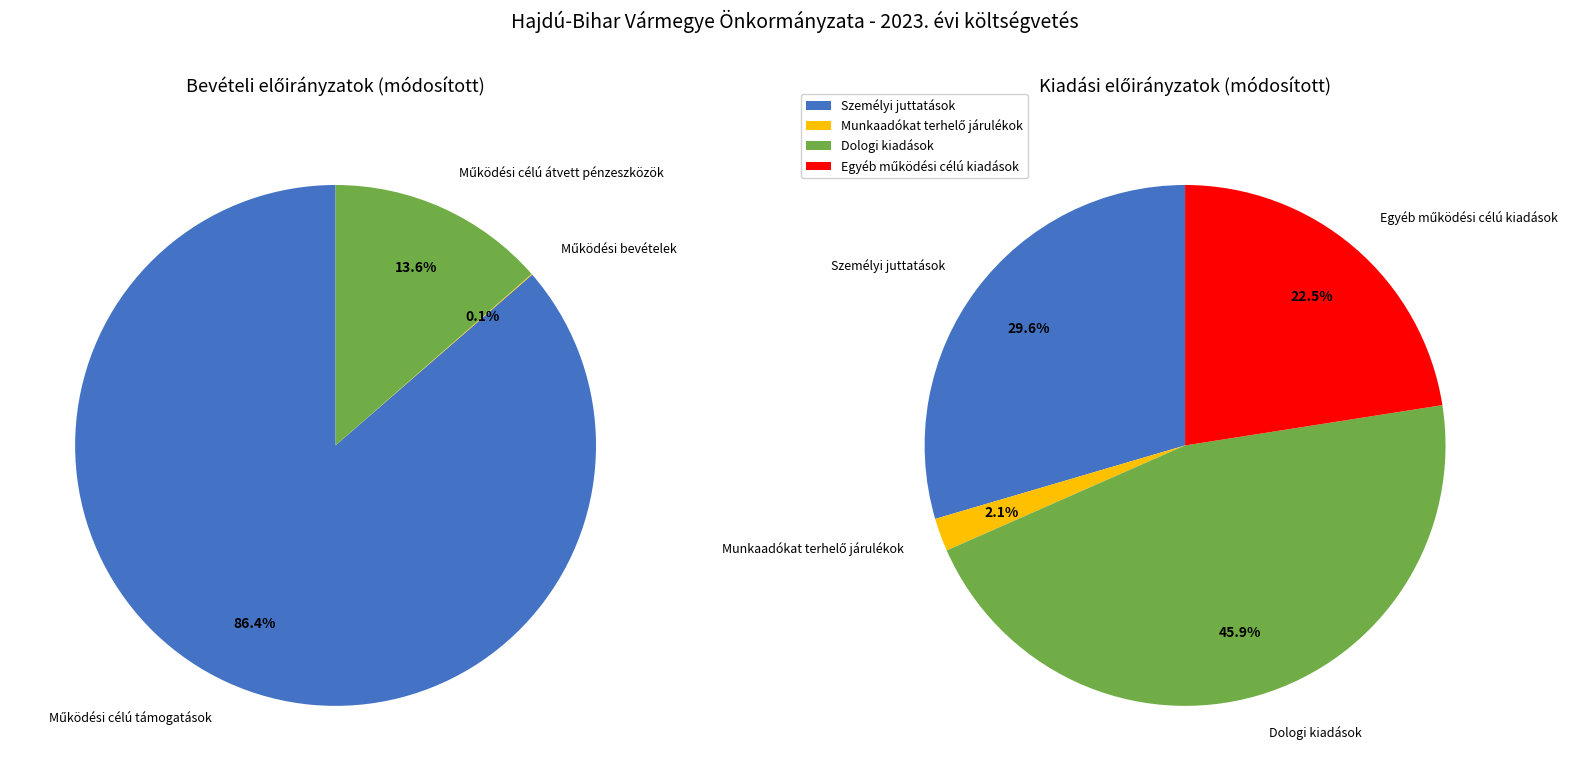

Which category has the biggest portion of the pie?

Működési célú támogatások